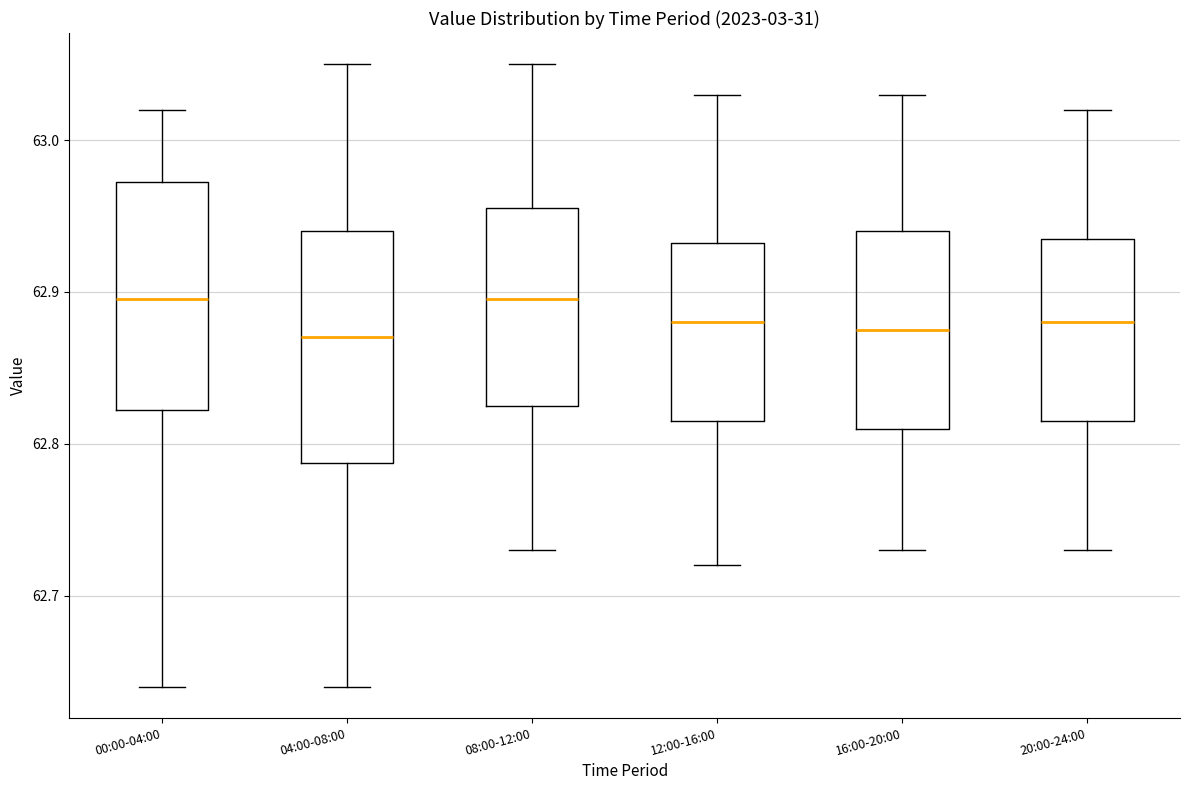

Reading left to right, read every box against the y-axis: the position of its median line, the range the box covers, and the ends of its whiskers. The values are not printed on the chart, so give them approximately, as read against the axis.

00:00-04:00: median 62.90, box 62.82 to 62.97, whiskers 62.64 to 63.02
04:00-08:00: median 62.87, box 62.79 to 62.94, whiskers 62.64 to 63.05
08:00-12:00: median 62.90, box 62.83 to 62.96, whiskers 62.73 to 63.05
12:00-16:00: median 62.88, box 62.82 to 62.93, whiskers 62.72 to 63.03
16:00-20:00: median 62.88, box 62.81 to 62.94, whiskers 62.73 to 63.03
20:00-24:00: median 62.88, box 62.82 to 62.94, whiskers 62.73 to 63.02